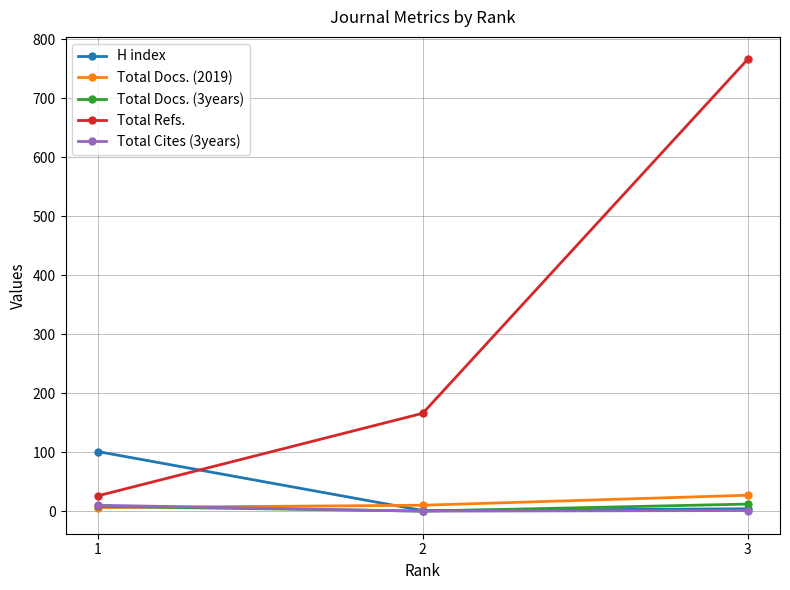

What is the difference between the highest and lowest values at 3?

765